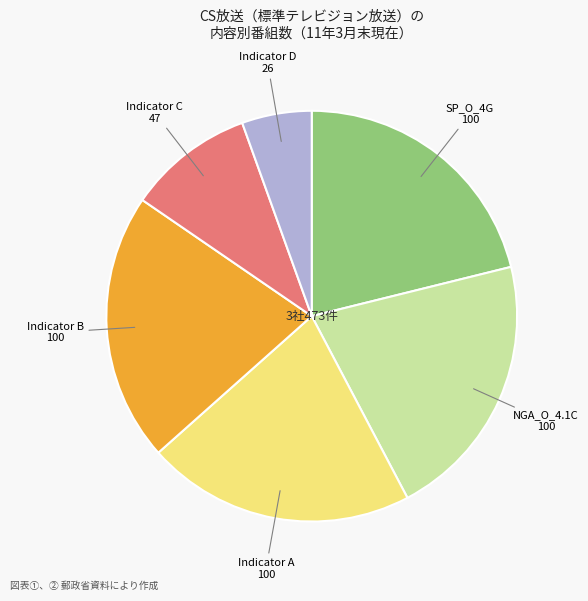

Does any single category account for the majority?

No